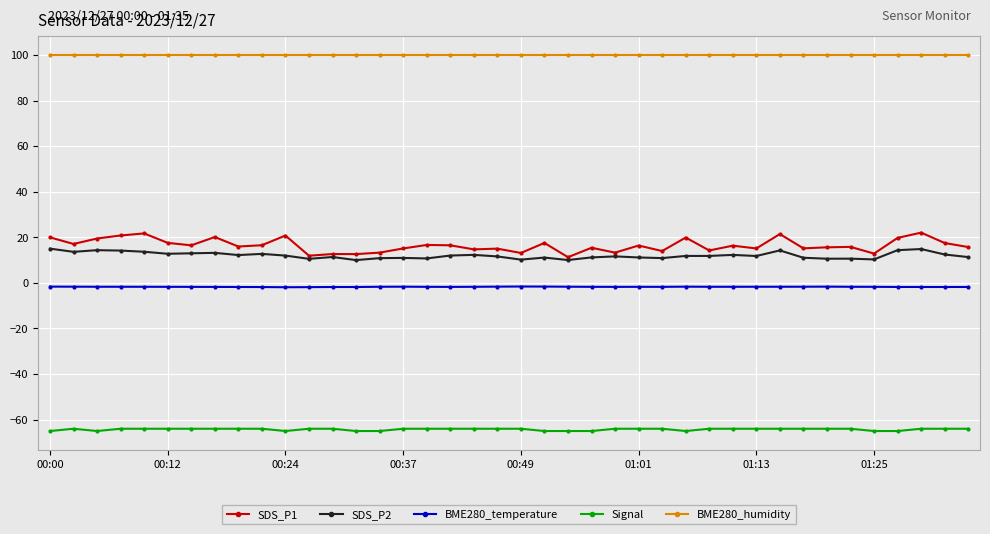

Which series has the largest total across all categories?

BME280_humidity